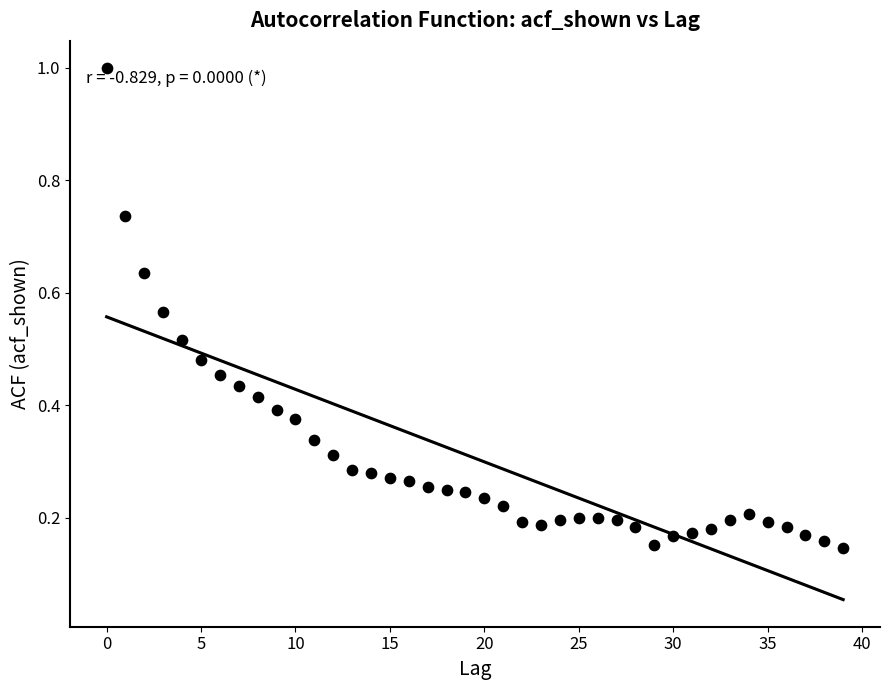

What is the range of Y values (max minus min)?

0.9